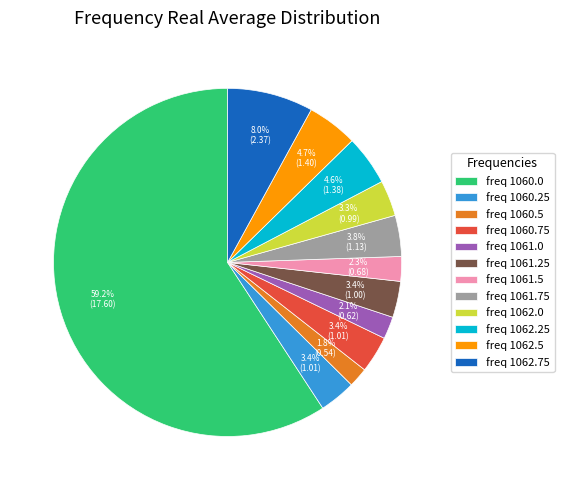

What is the largest slice in the pie chart?

freq 1060.0